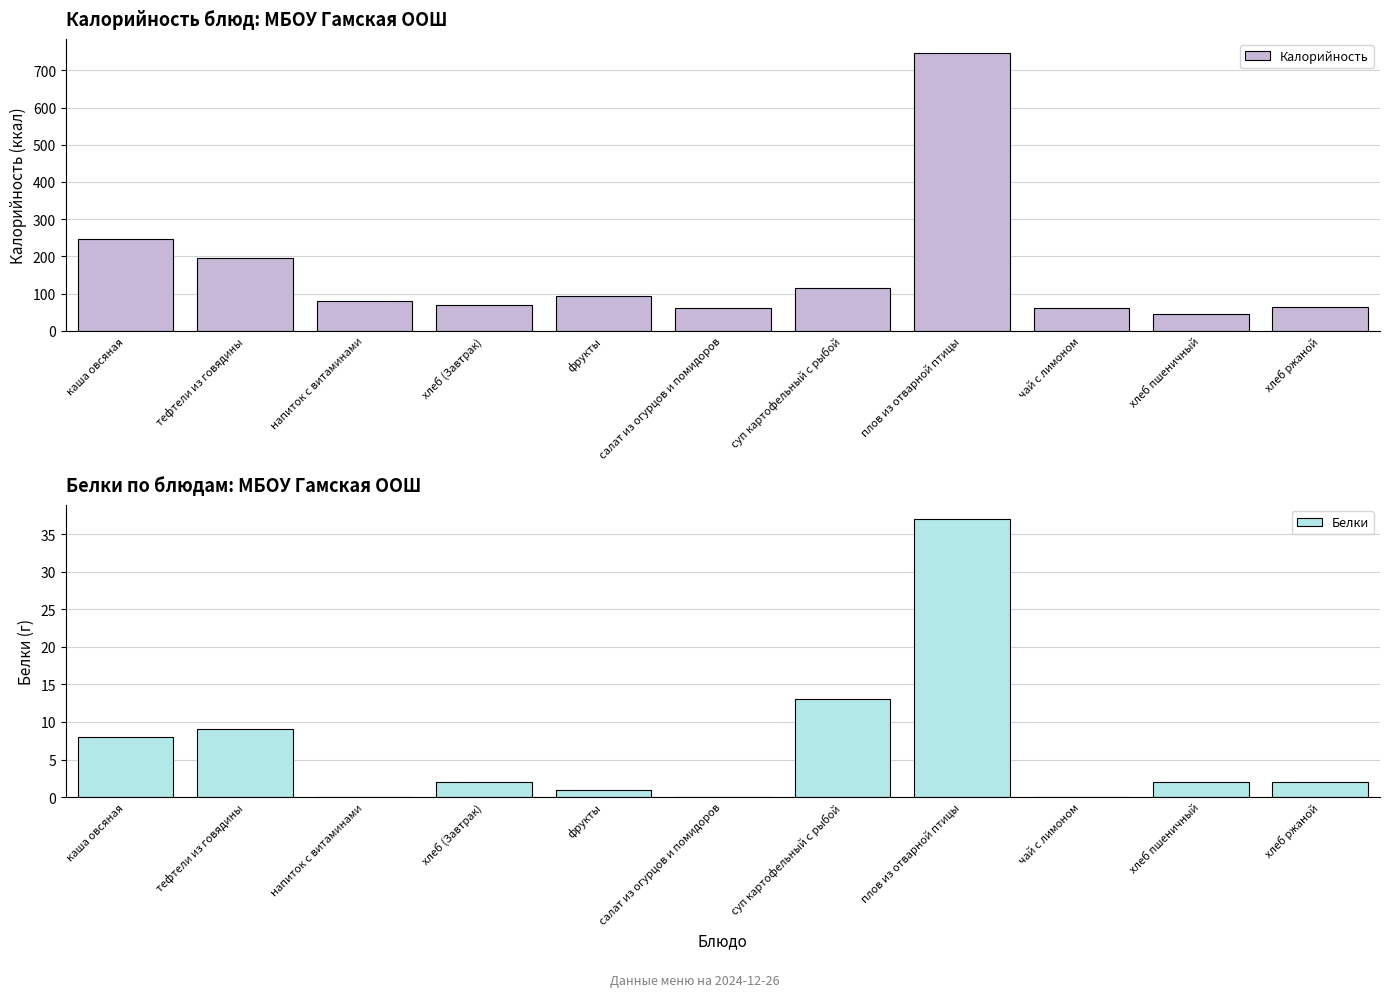

How many categories are shown in the chart?

11